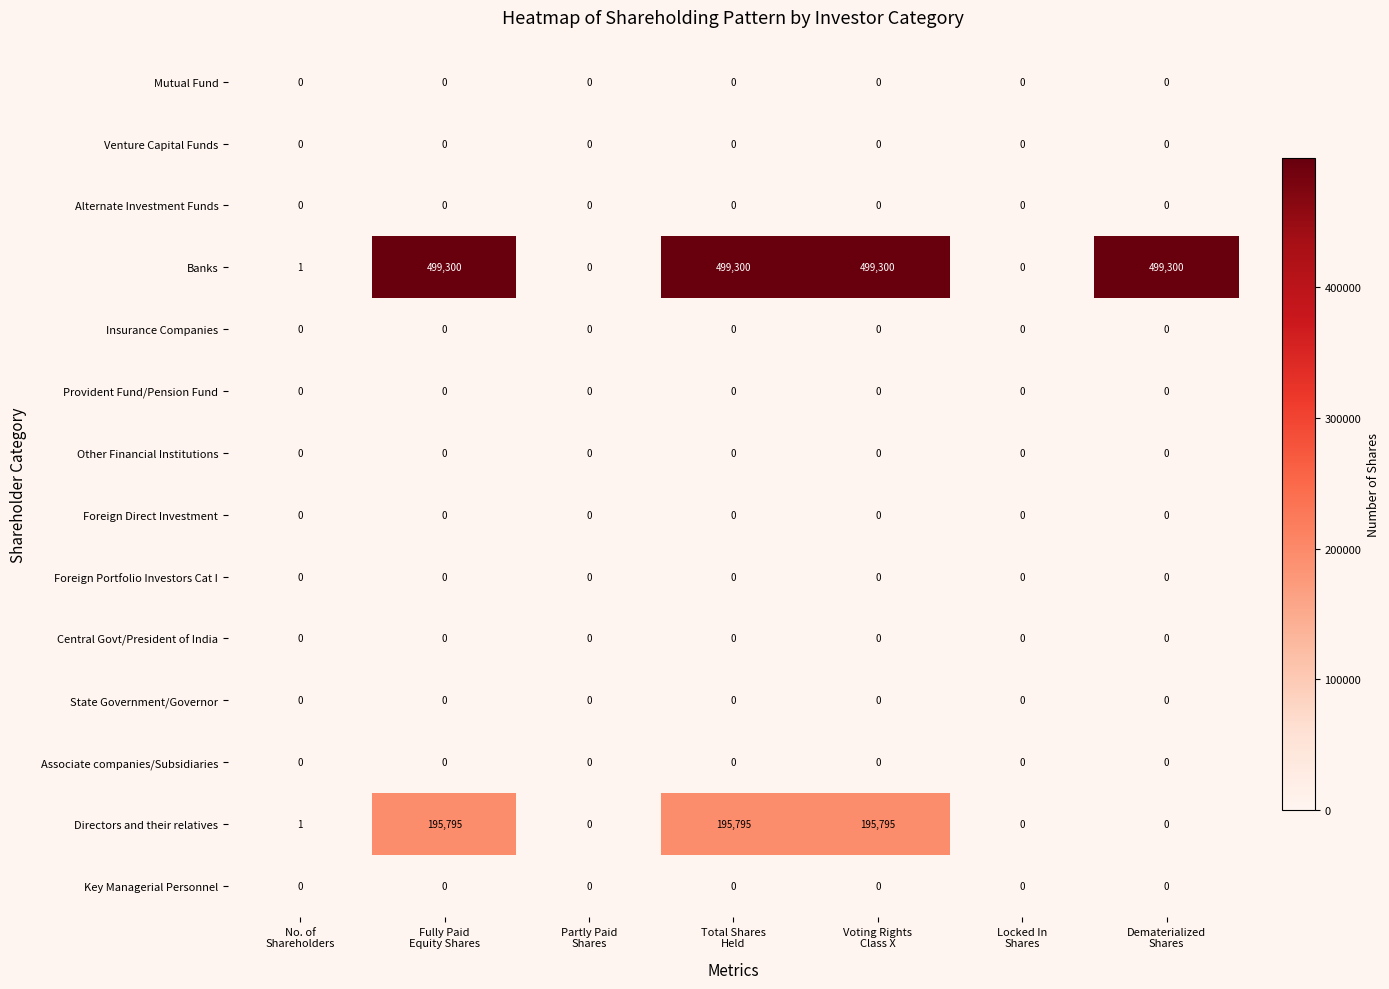

Which series has the largest total across all categories?

Banks